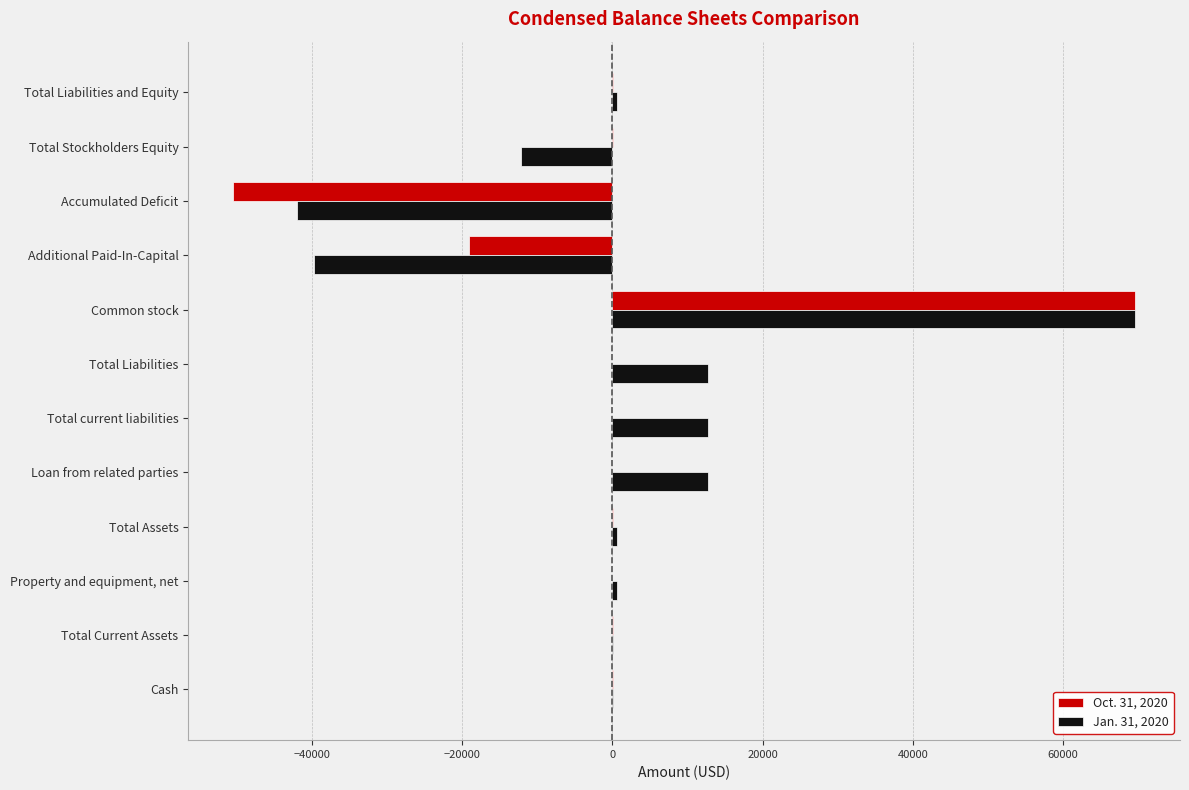

The Oct. 31, 2020 series shows -36089 at Loan from related parties. True or false?

False